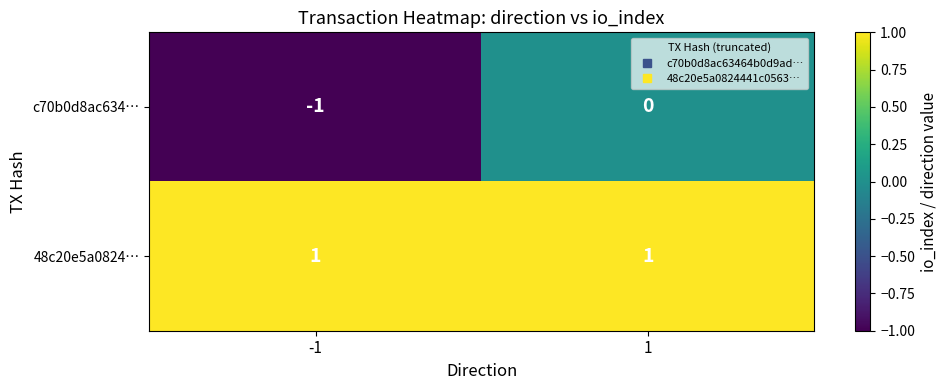

List the series in order of their peak value, lowest first.

c70b0d8ac634…, 48c20e5a0824…